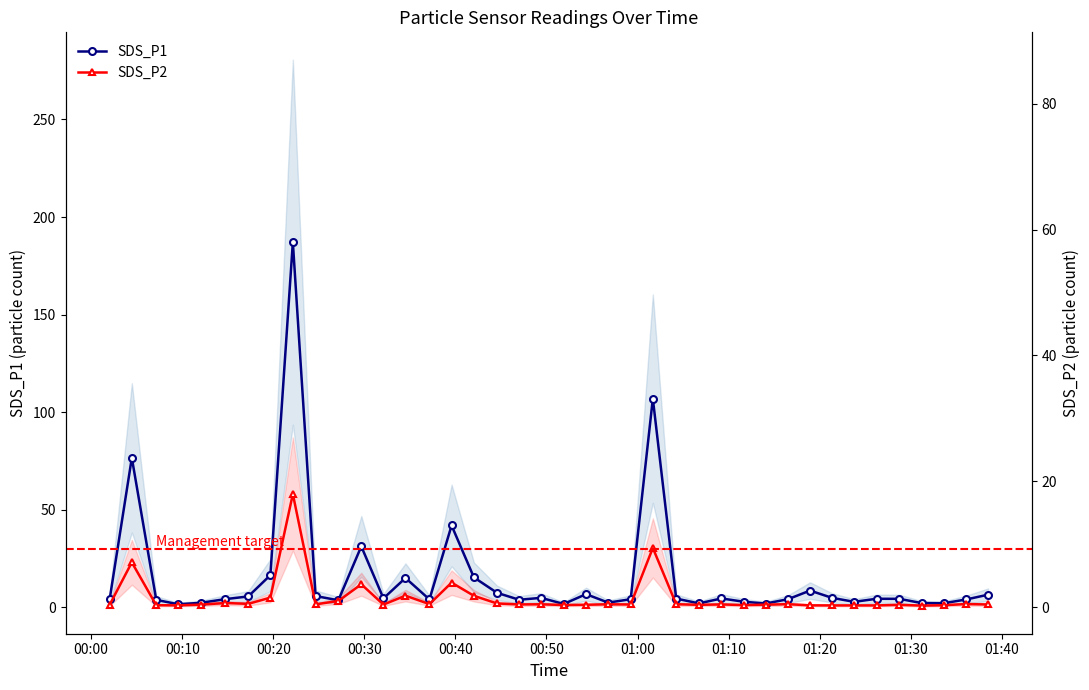

How many categories are shown in the chart?

40